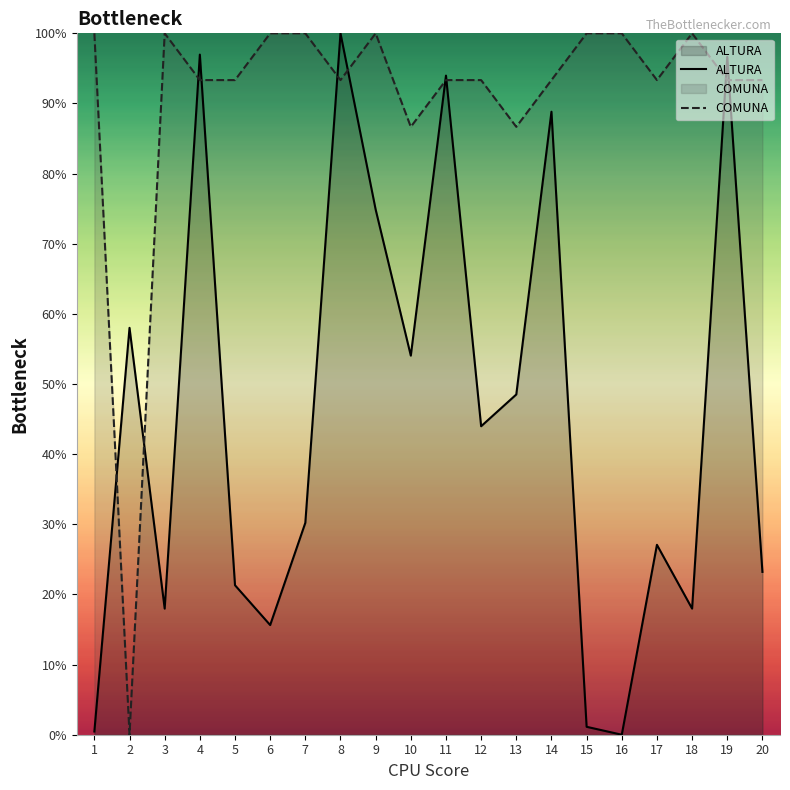

At which label does ALTURA reach its minimum?

16